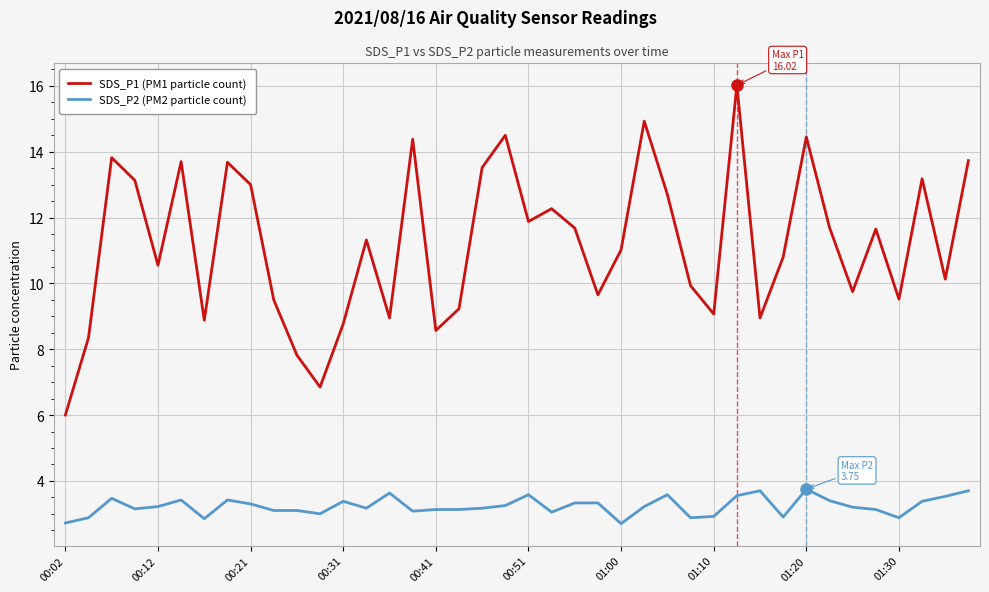

True or false: SDS_P1 (PM1 particle count) and SDS_P2 (PM2 particle count) intersect in this chart.

False